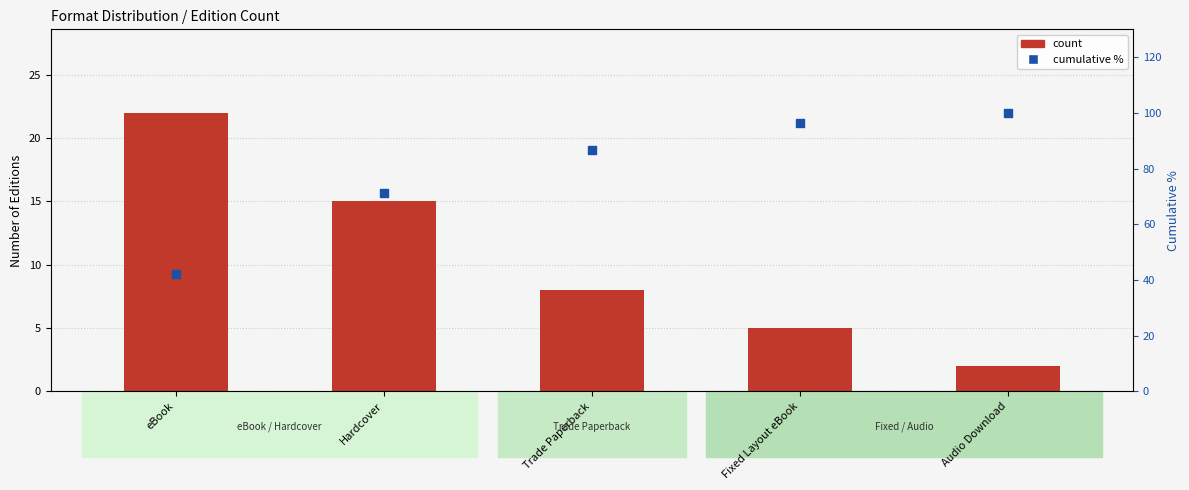

Which series contains the highest Y value?

cumulative %